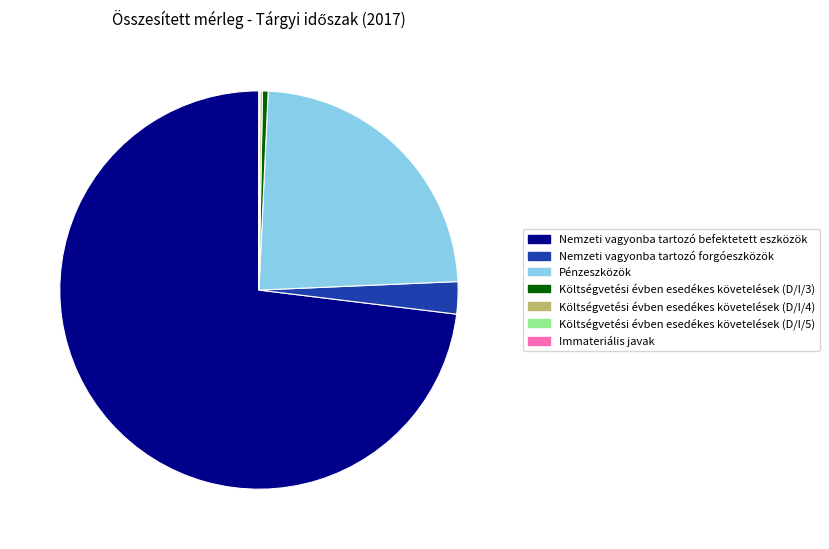

What is the majority slice?

Nemzeti vagyonba tartozó befektetett eszközök